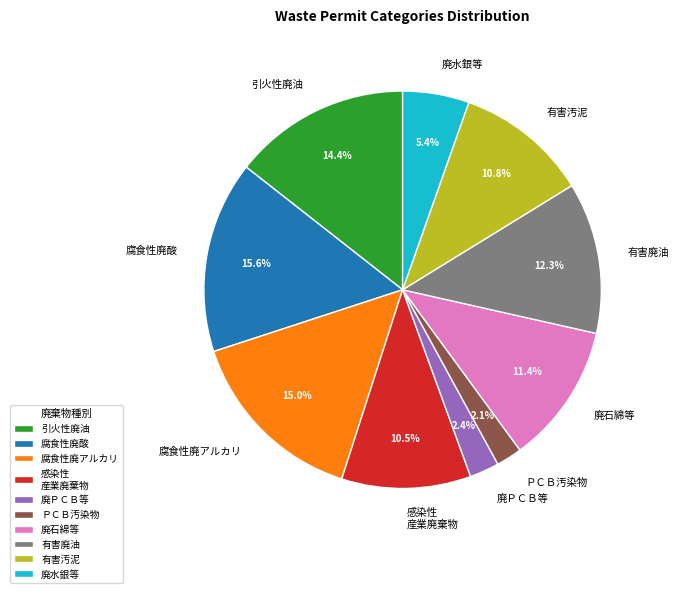

How many slices are in this pie chart?

10